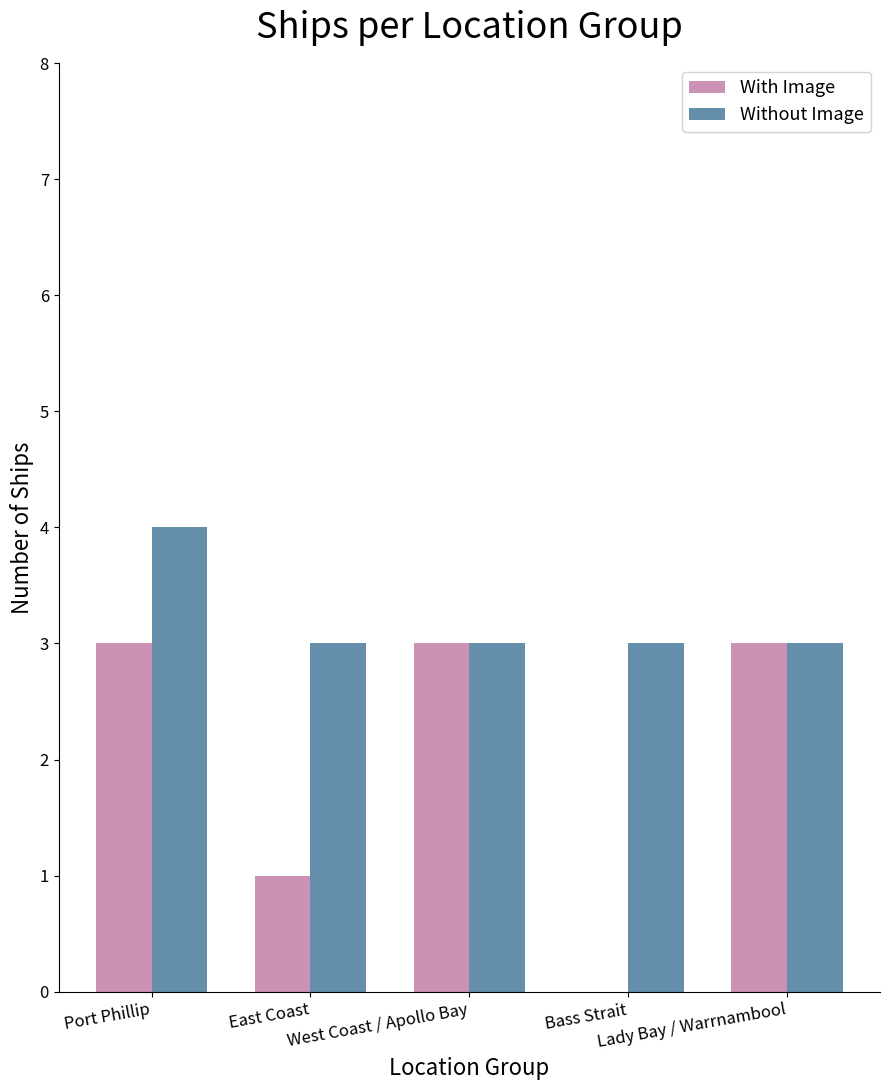

True or false: Without Image has a value of 1 at Bass Strait.

False